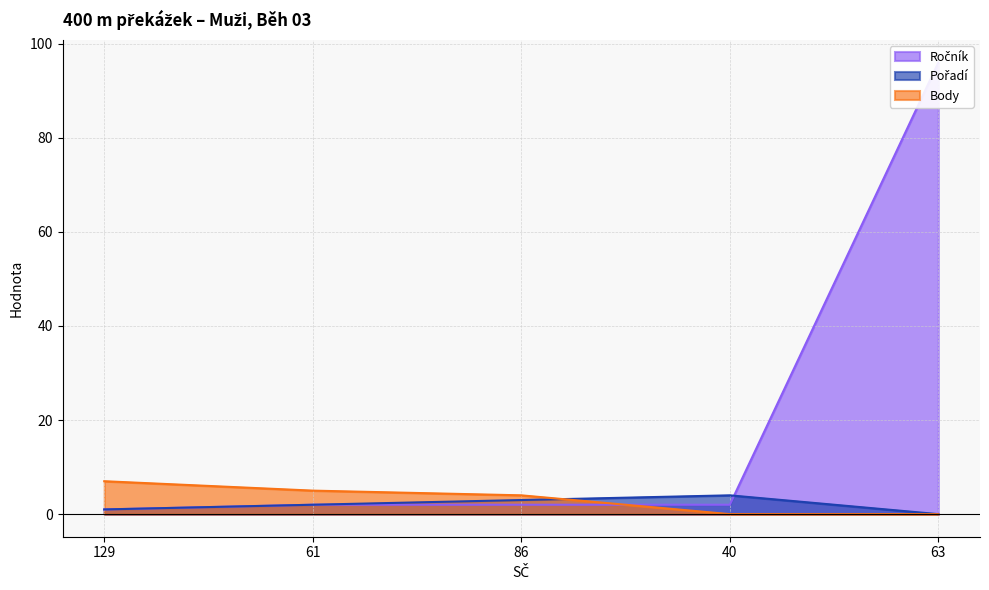

How many data points in Body are above 4?

2